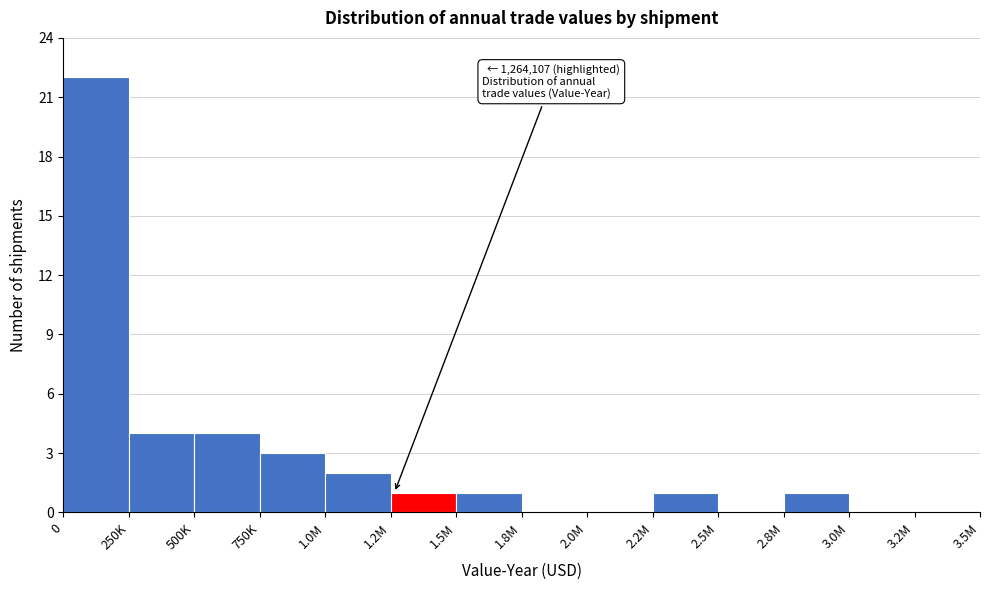

Reading left to right, transcribe all the data shown in this chart.

0=22	250K=4	500K=4	750K=3	1.0M=2	1.2M=1	1.5M=1	1.8M=0	2.0M=0	2.2M=1	2.5M=0	2.8M=1	3.0M=0	3.2M=0